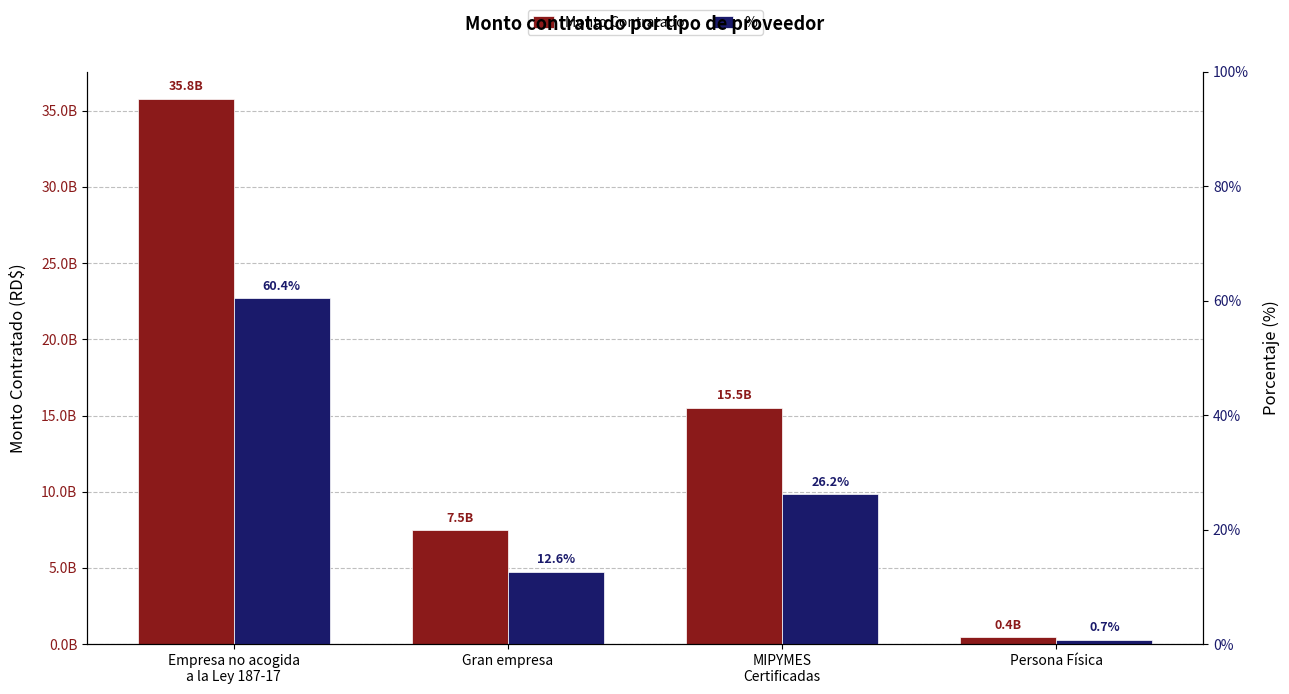

The % series shows 0.0 at Persona Física. True or false?

False